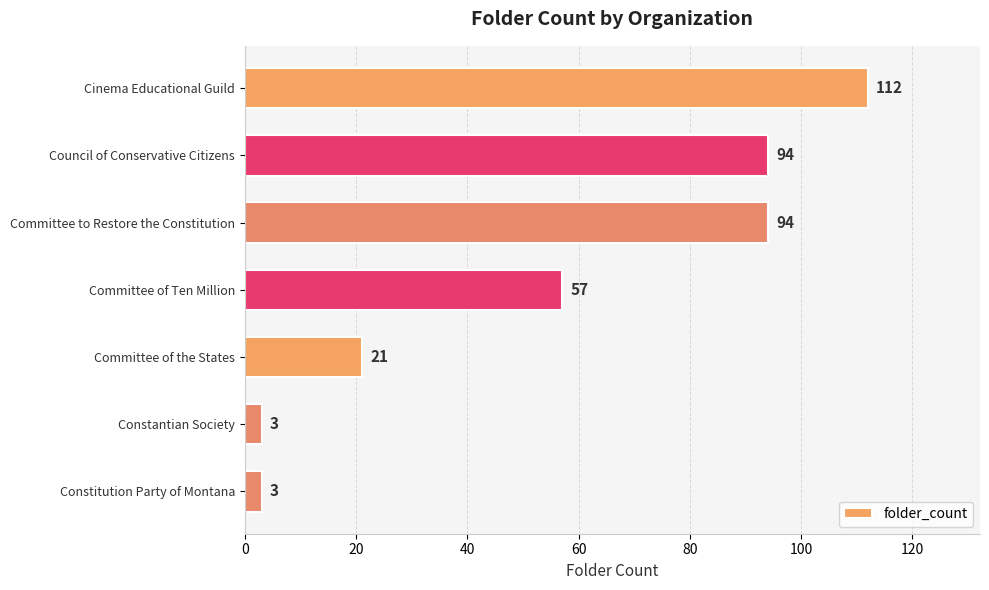

Reading bottom to top, extract all data points from this chart.

Constitution Party of Montana=3	Constantian Society=3	Committee of the States=21	Committee of Ten Million=57	Committee to Restore the Constitution=94	Council of Conservative Citizens=94	Cinema Educational Guild=112